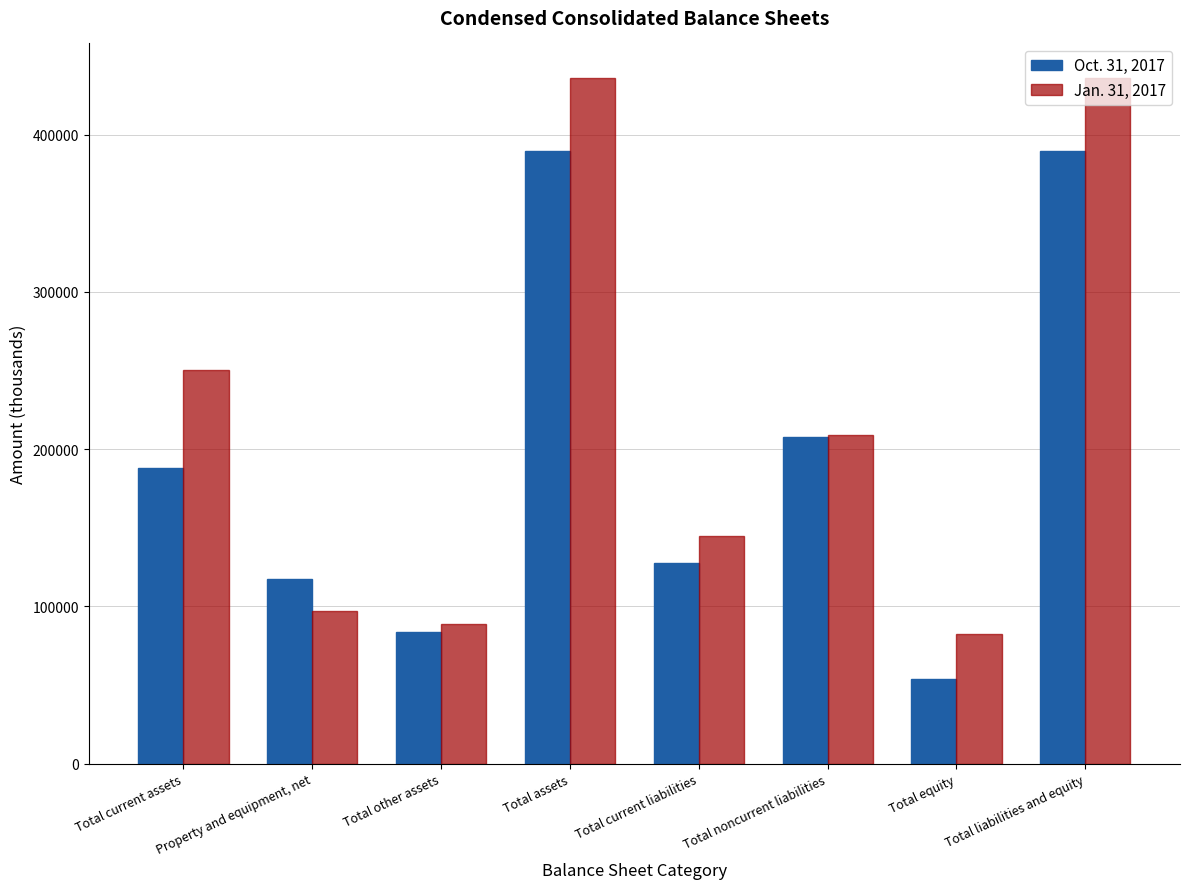

Which category has the lowest value in the Oct. 31, 2017 series?

Total equity